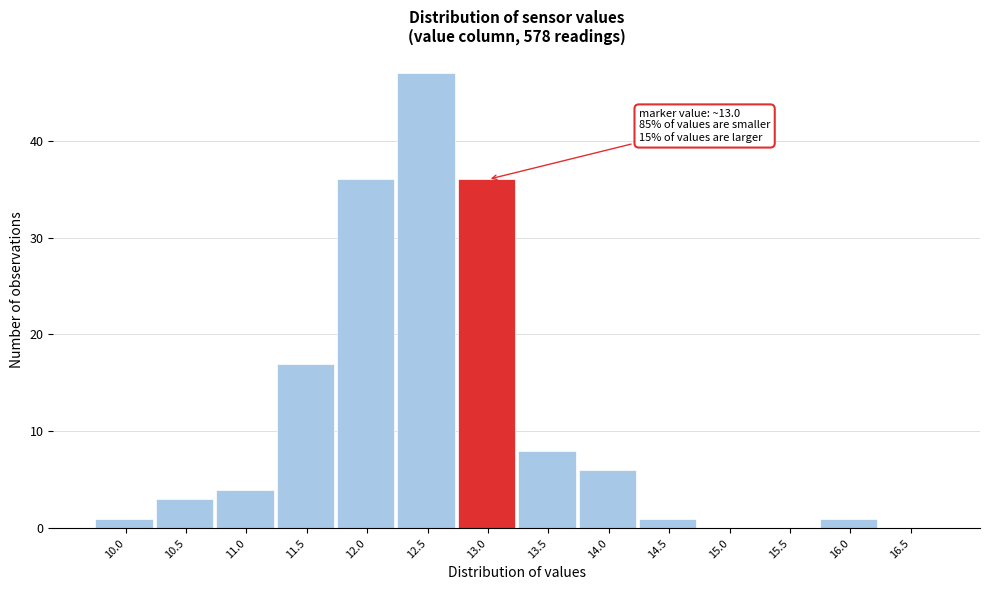

Reading left to right, what are all the values shown in this chart?

10.0=1	10.5=3	11.0=4	11.5=17	12.0=36	12.5=47	13.0=36	13.5=8	14.0=6	14.5=1	15.0=0	15.5=0	16.0=1	16.5=0